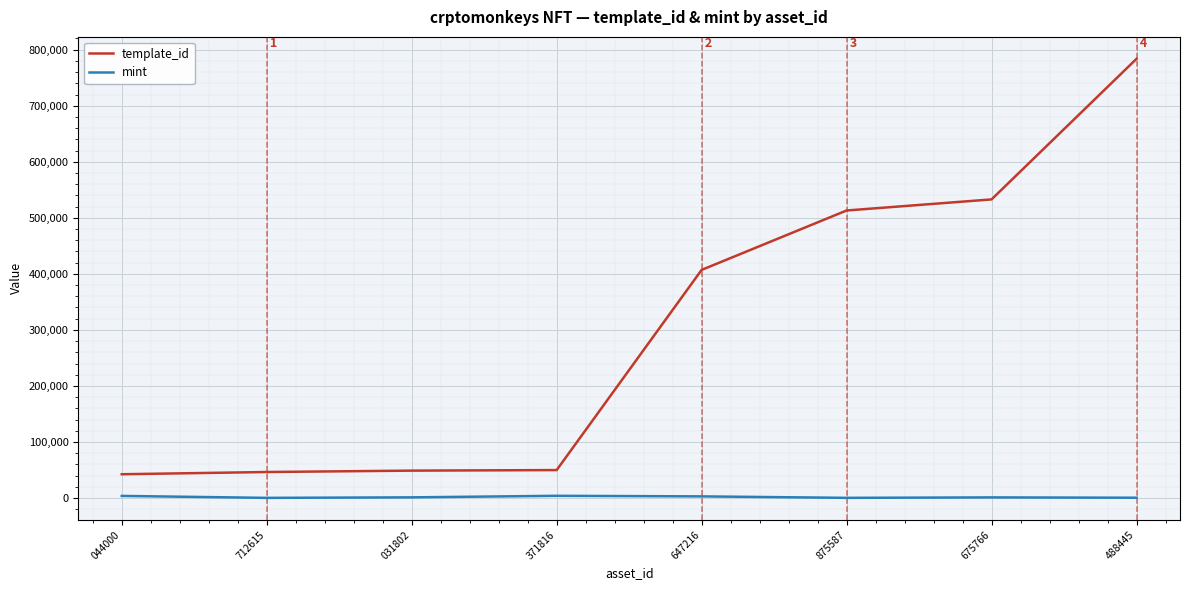

Which series has the widest spread of values?

template_id